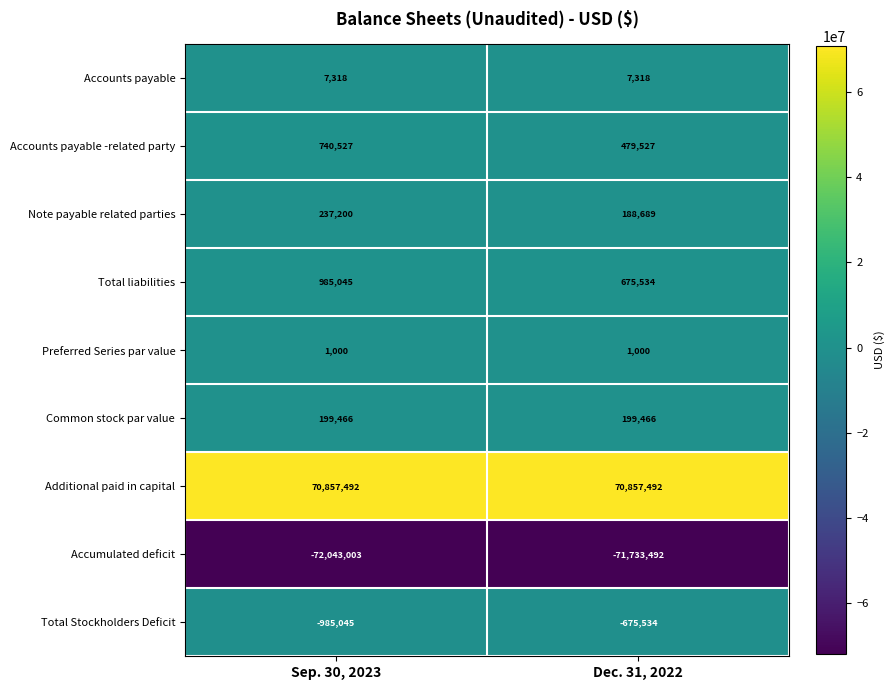

What is the maximum value shown in the chart?

70857492